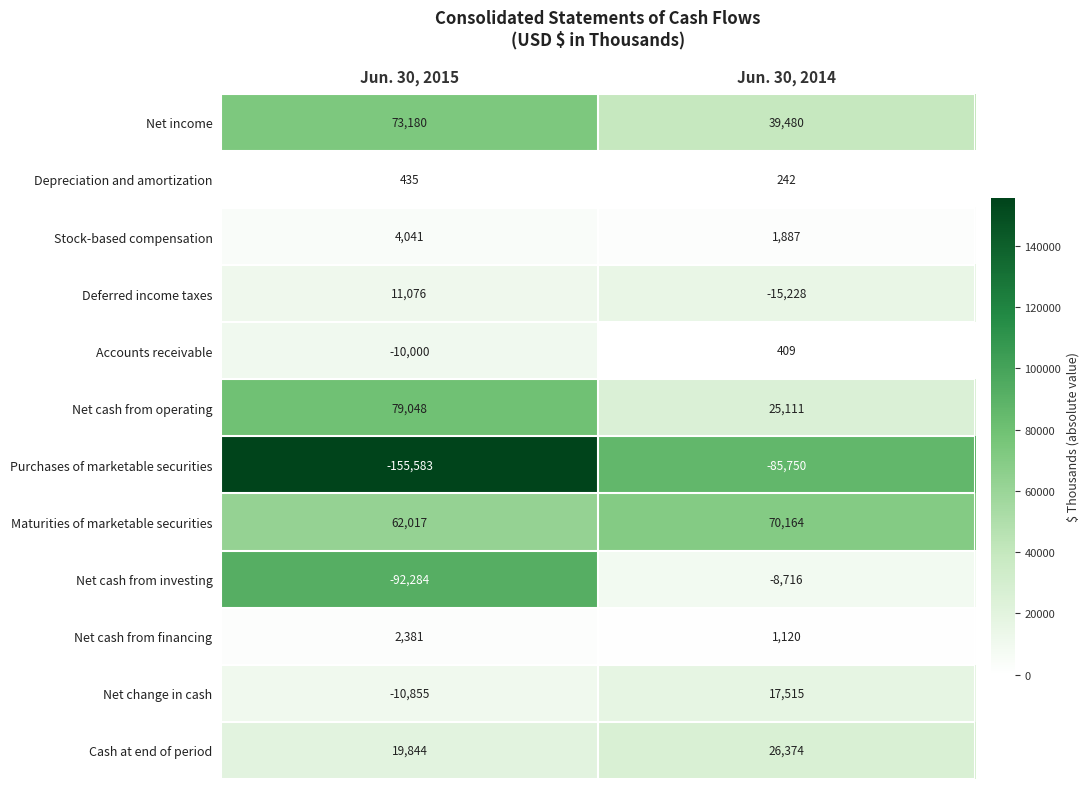

List the series in order of their peak value, highest first.

Net cash from operating, Net income, Maturities of marketable securities, Cash at end of period, Net change in cash, Deferred income taxes, Stock-based compensation, Net cash from financing, Depreciation and amortization, Accounts receivable, Net cash from investing, Purchases of marketable securities